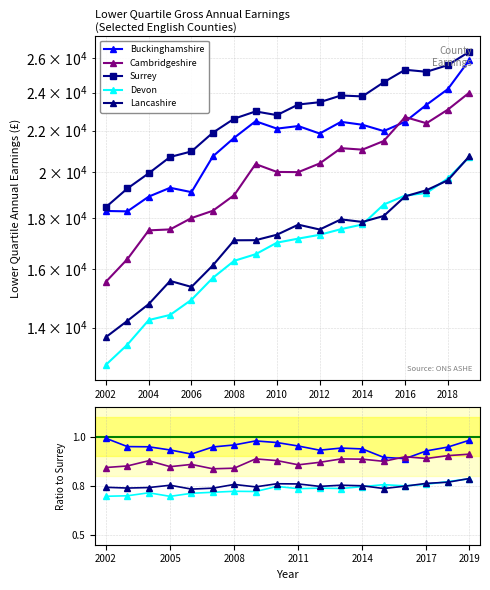

What is the value of the Devon point at the 17th from the left?

19712